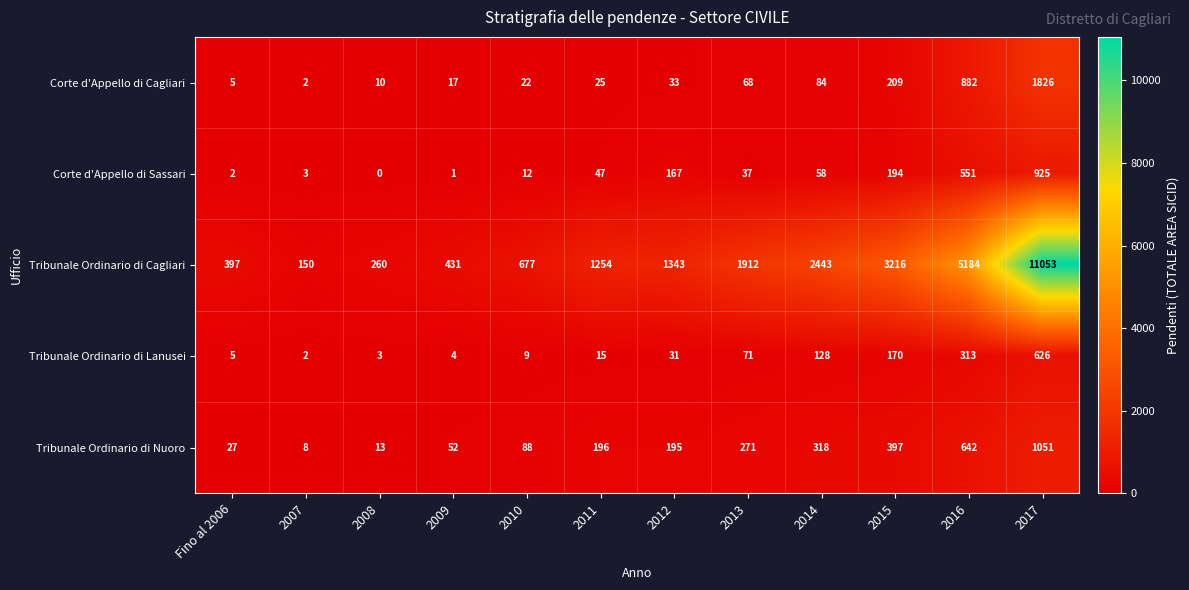

Is it true that Corte d'Appello di Sassari equals 340 at 2015?

False